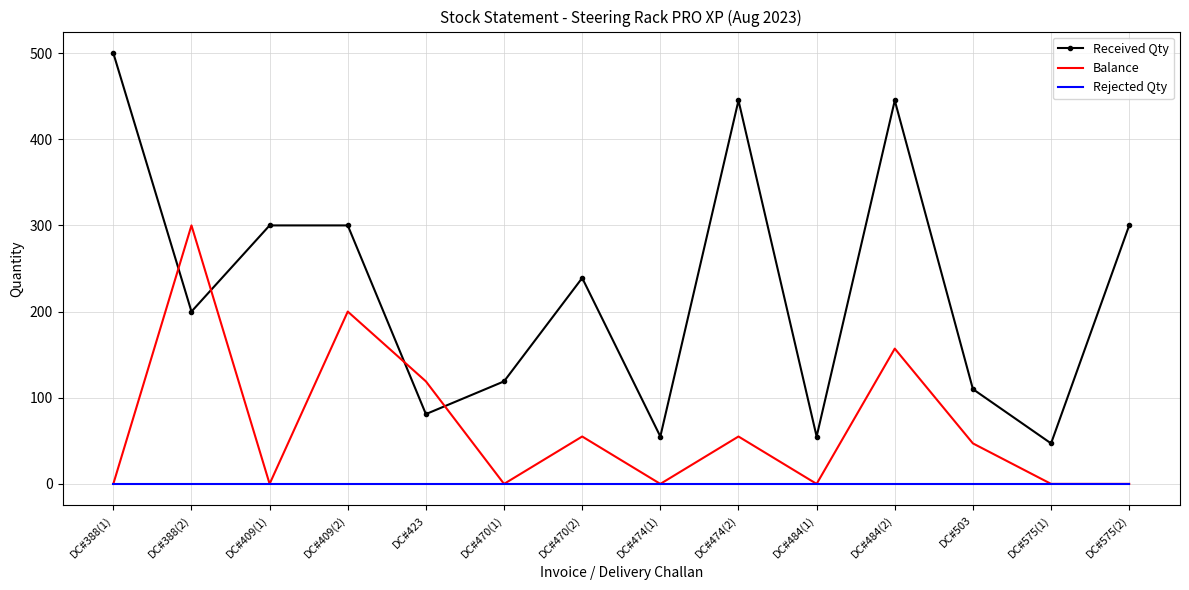

Reading right to left, extract all data points from this chart.

Received Qty: DC#575(2)=300	DC#575(1)=47	DC#503=110	DC#484(2)=445	DC#484(1)=55	DC#474(2)=445	DC#474(1)=55	DC#470(2)=239	DC#470(1)=119	DC#423=81	DC#409(2)=300	DC#409(1)=300	DC#388(2)=200	DC#388(1)=500
Balance: DC#575(2)=0	DC#575(1)=0	DC#503=47	DC#484(2)=157	DC#484(1)=0	DC#474(2)=55	DC#474(1)=0	DC#470(2)=55	DC#470(1)=0	DC#423=119	DC#409(2)=200	DC#409(1)=0	DC#388(2)=300	DC#388(1)=0
Rejected Qty: DC#575(2)=0	DC#575(1)=0	DC#503=0	DC#484(2)=0	DC#484(1)=0	DC#474(2)=0	DC#474(1)=0	DC#470(2)=0	DC#470(1)=0	DC#423=0	DC#409(2)=0	DC#409(1)=0	DC#388(2)=0	DC#388(1)=0